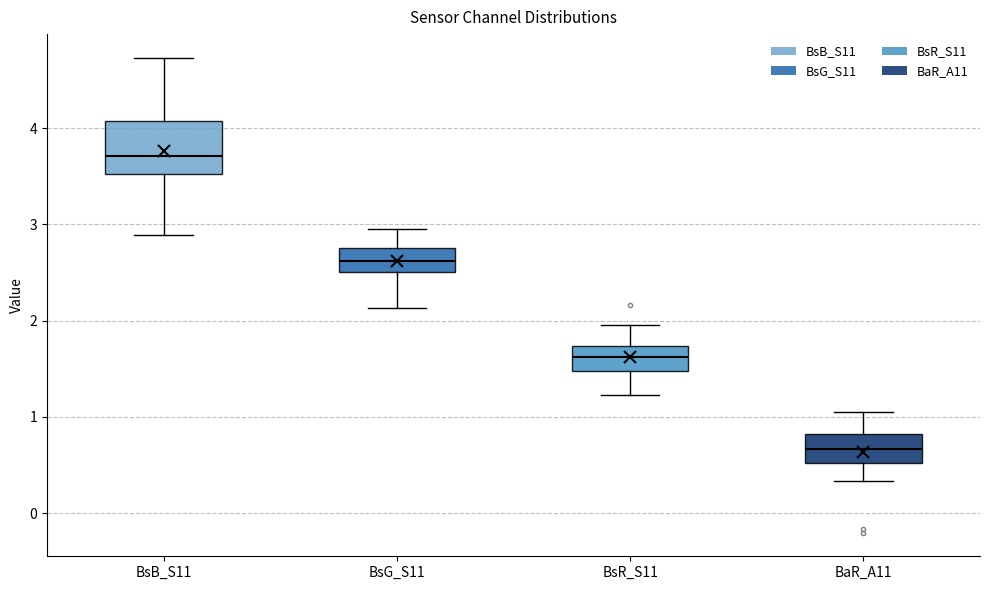

Reading left to right, transcribe this box plot: for each box, give where its median line is, the range the box spans, and where its two whiskers end, as read against the y-axis. The values are not printed on the chart, so give them approximately, as read against the axis.

BsB_S11: median 3.7, box 3.5 to 4.1, whiskers 2.9 to 4.7
BsG_S11: median 2.6, box 2.5 to 2.8, whiskers 2.1 to 3.0
BsR_S11: median 1.6, box 1.5 to 1.7, whiskers 1.2 to 2.0
BaR_A11: median 0.7, box 0.5 to 0.8, whiskers 0.3 to 1.1